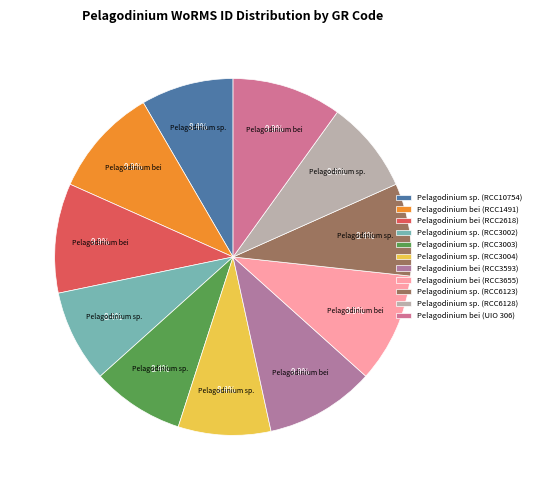

True or false: Pelagodinium sp. (RCC3002) accounts for 14% of the total.

False